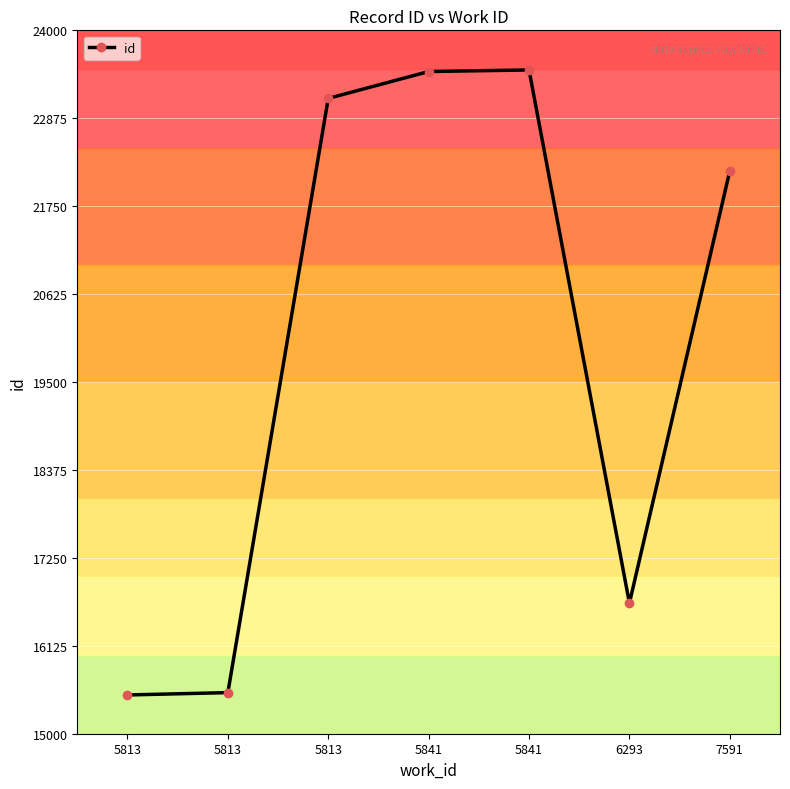

What is the change in value from 5841 to 7591?

-1271